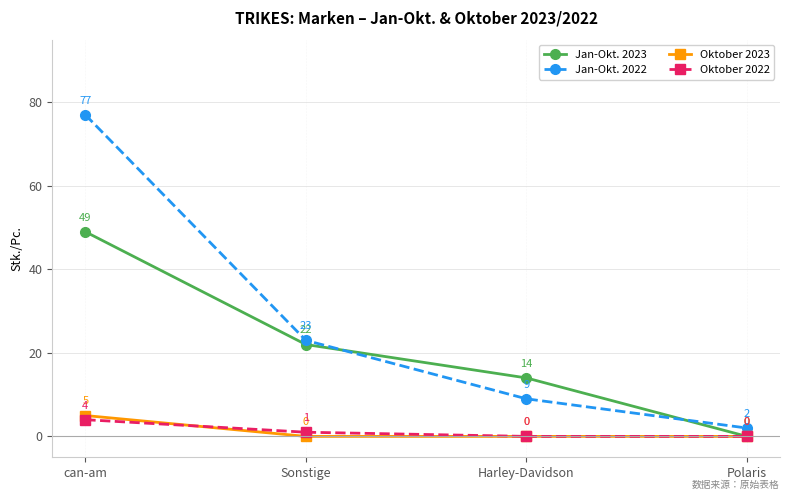

What is the label of the 1st point from the right?

Polaris